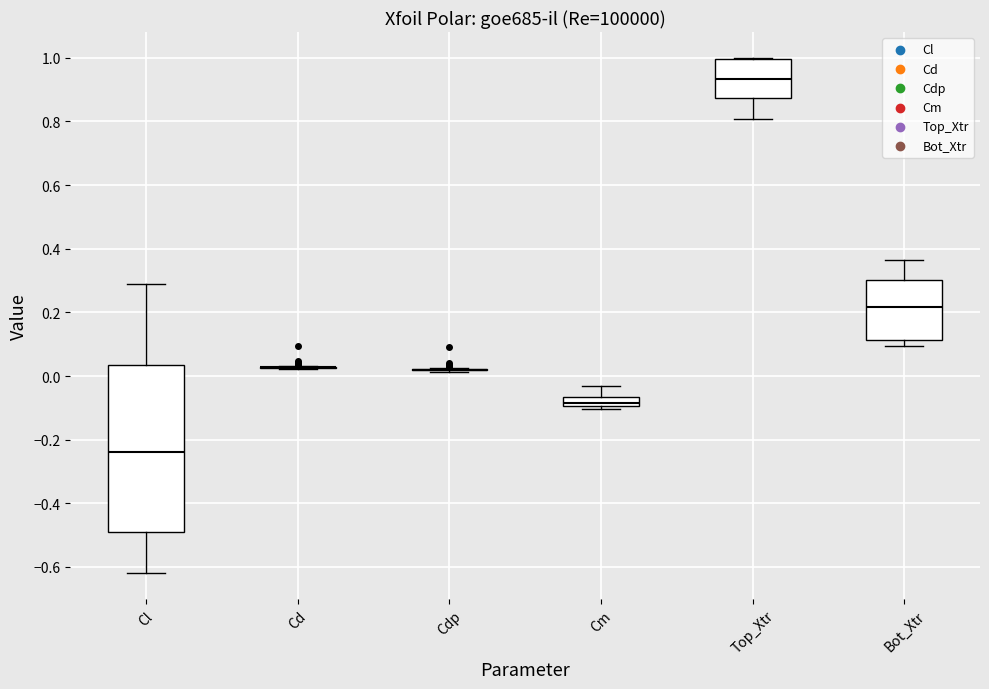

Reading left to right, transcribe this box plot: for each box, give where its median line is, the range the box spans, and where its two whiskers end, as read against the y-axis. The values are not printed on the chart, so give them approximately, as read against the axis.

Cl: median -0.24, box -0.50 to 0.04, whiskers -0.62 to 0.30
Cd: box collapsed to a line at 0.02, whiskers 0.02 to 0.04
Cdp: box collapsed to a line at 0.02, whiskers 0.02 to 0.02
Cm: median -0.08, box -0.10 to -0.06, whiskers -0.10 (just below the box's lower edge) to -0.04
Top_Xtr: median 0.94, box 0.88 to 1.00, whiskers 0.80 to 1.00
Bot_Xtr: median 0.22, box 0.12 to 0.30, whiskers 0.10 to 0.36